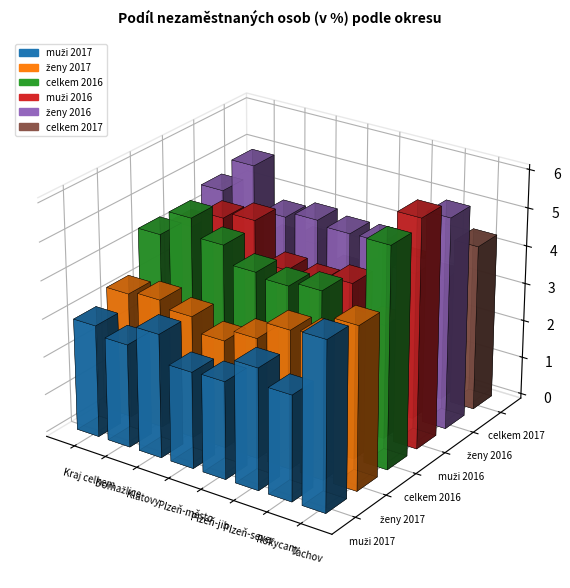

Reading left to right, list all the values displayed in this chart.

muži 2017: Kraj celkem=3.0	Domažlice=2.7	Klatovy=3.2	Plzeň-město=2.5	Plzeň-jih=2.6	Plzeň-sever=3.2	Rokycany=2.8	Tachov=4.4
ženy 2017: Kraj celkem=3.3	Domažlice=3.4	Klatovy=3.2	Plzeň-město=2.8	Plzeň-jih=3.2	Plzeň-sever=3.6	Rokycany=3.7	Tachov=4.3
celkem 2016: Kraj celkem=4.4	Domažlice=5.1	Klatovy=4.6	Plzeň-město=4.1	Plzeň-jih=4.0	Plzeň-sever=4.1	Rokycany=3.4	Tachov=5.8
muži 2016: Kraj celkem=4.1	Domažlice=4.6	Klatovy=4.8	Plzeň-město=3.7	Plzeň-jih=3.6	Plzeň-sever=3.8	Rokycany=3.0	Tachov=6.0
ženy 2016: Kraj celkem=4.6	Domažlice=5.5	Klatovy=4.4	Plzeň-město=4.6	Plzeň-jih=4.4	Plzeň-sever=4.5	Rokycany=3.9	Tachov=5.6
celkem 2017: Kraj celkem=3.1	Domažlice=3.0	Klatovy=3.2	Plzeň-město=2.7	Plzeň-jih=2.8	Plzeň-sever=3.4	Rokycany=3.2	Tachov=4.3